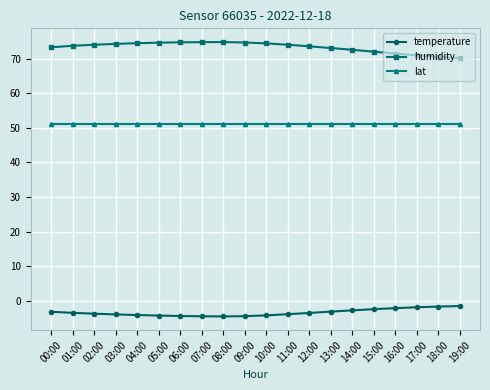

True or false: lat has a value of 51.1 at 05:00.

True